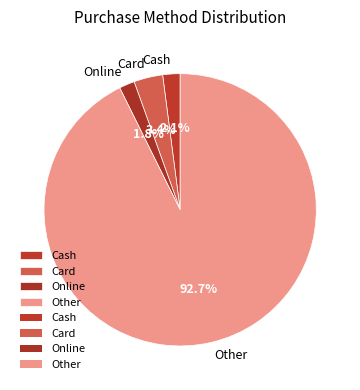

How much of the chart is everything except Online?

98.2%